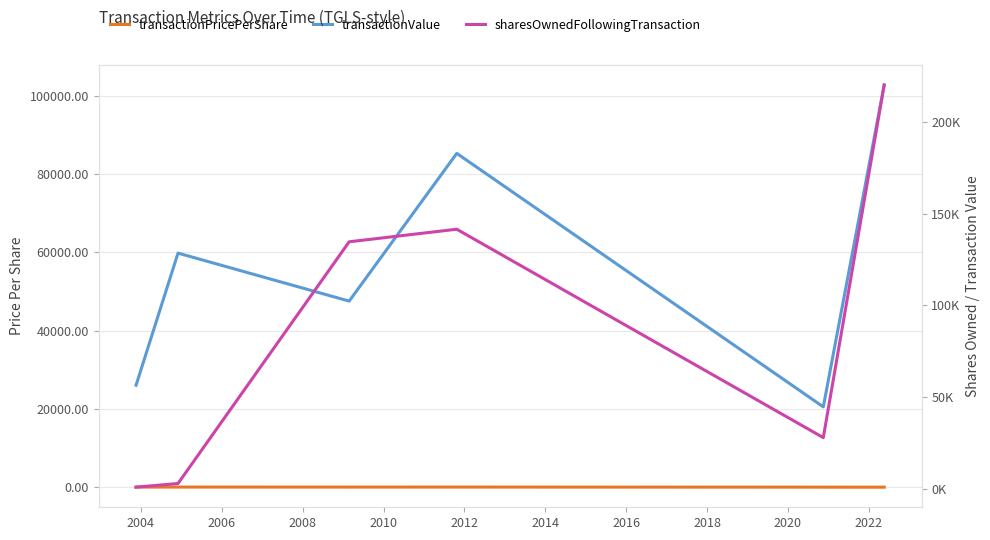

What are all the series names shown in the legend?

transactionPricePerShare, transactionValue, sharesOwnedFollowingTransaction